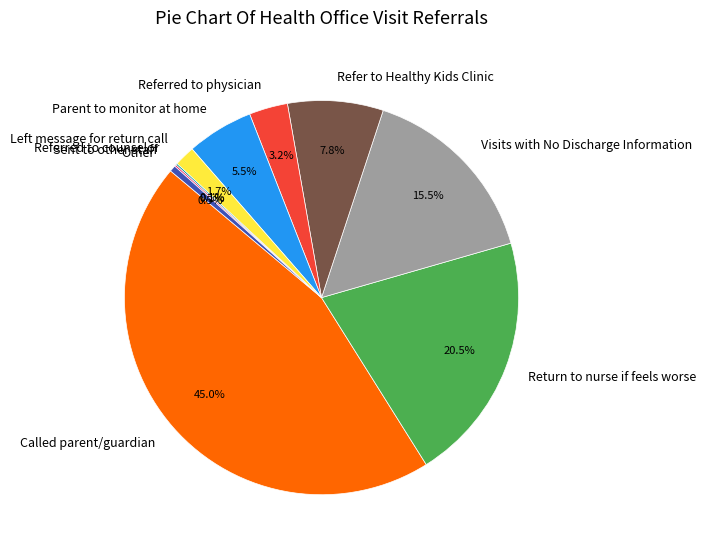

Which slice is the largest?

Called parent/guardian